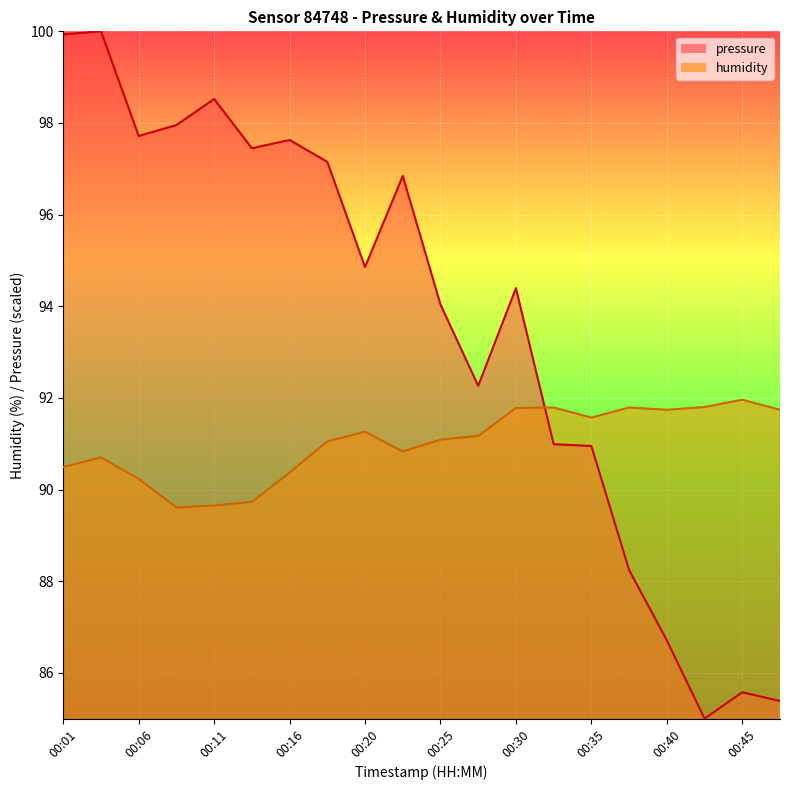

Is the value of pressure at 00:13 greater than the value of humidity at 00:37?

Yes